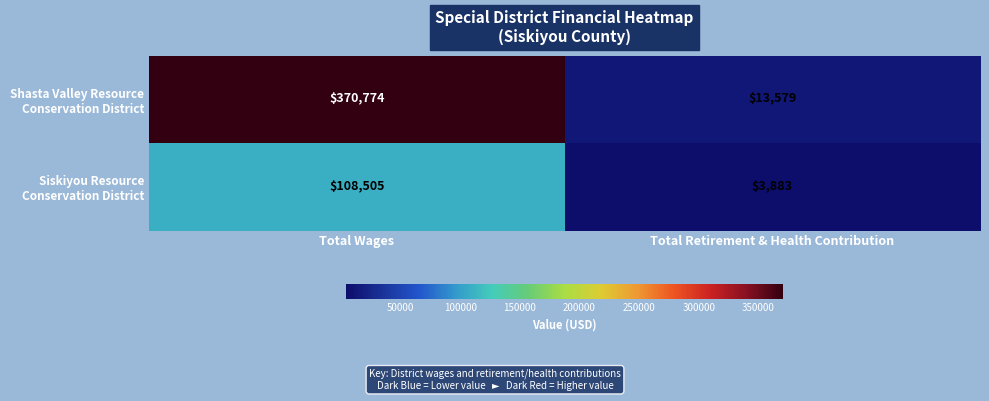

At which category does the chart reach its minimum across all series?

Total Retirement & Health Contribution